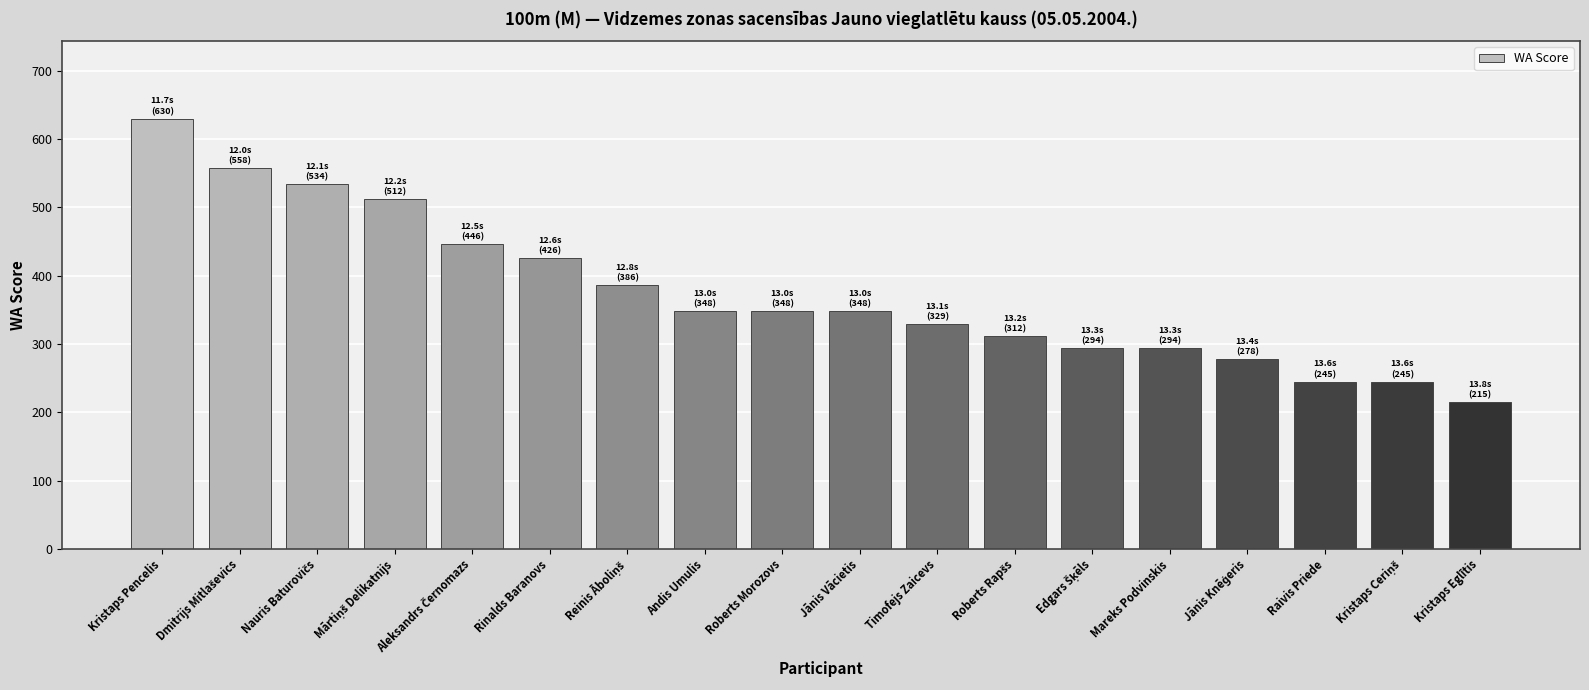

Reading right to left, what are all the values shown in this chart?

215	245	245	278	294	294	312	329	348	348	348	386	426	446	512	534	558	630